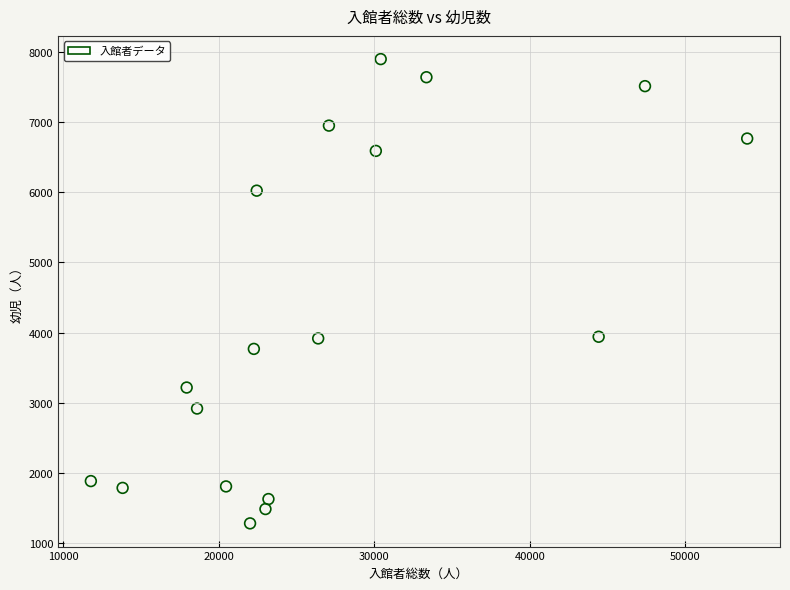

What is the range of Y values (max minus min)?

6610